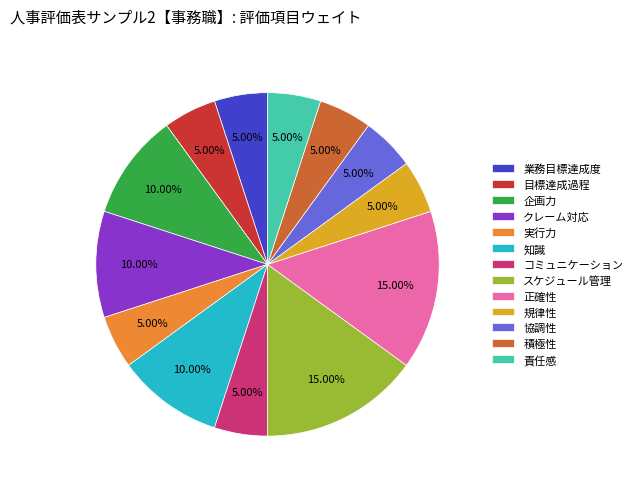

Is there any slice that represents more than half of the pie?

No